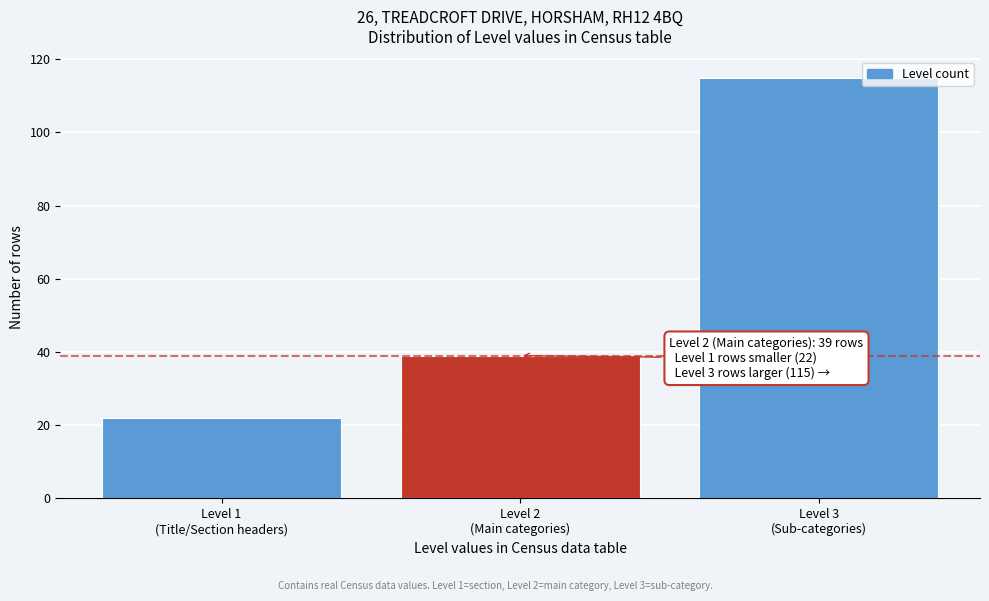

Reading right to left, list all the values displayed in this chart.

115	39	22